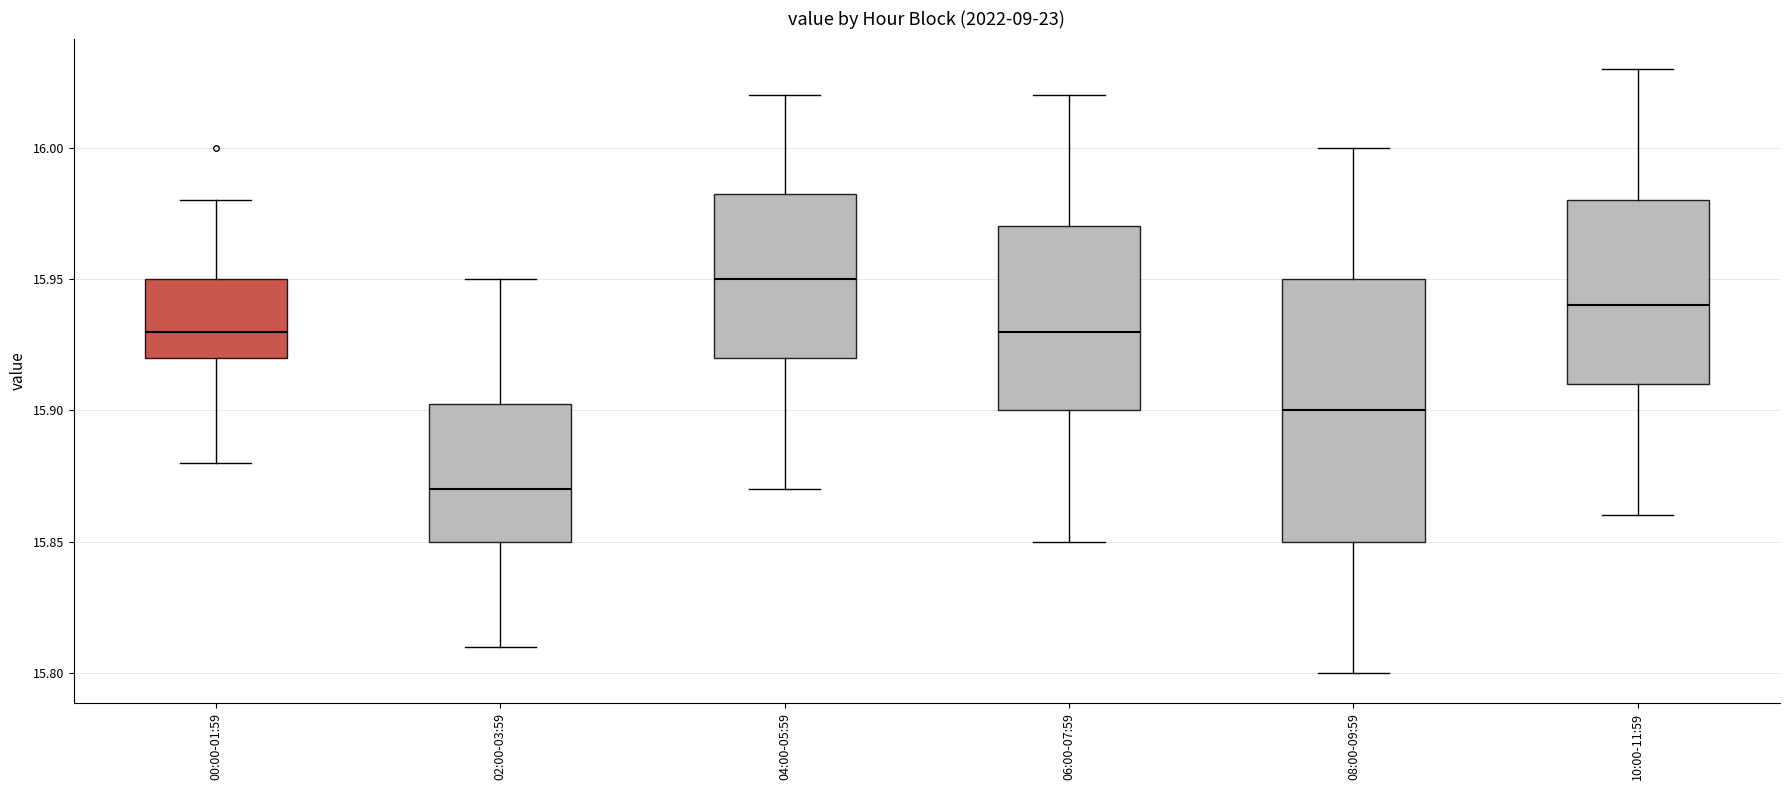

Reading left to right, read every box against the y-axis: the position of its median line, the range the box covers, and the ends of its whiskers. The values are not printed on the chart, so give them approximately, as read against the axis.

00:00-01:59: median 15.930, box 15.920 to 15.950, whiskers 15.880 to 15.980
02:00-03:59: median 15.870, box 15.850 to 15.905, whiskers 15.810 to 15.950
04:00-05:59: median 15.950, box 15.920 to 15.985, whiskers 15.870 to 16.020
06:00-07:59: median 15.930, box 15.900 to 15.970, whiskers 15.850 to 16.020
08:00-09:59: median 15.900, box 15.850 to 15.950, whiskers 15.800 to 16.000
10:00-11:59: median 15.940, box 15.910 to 15.980, whiskers 15.860 to 16.030